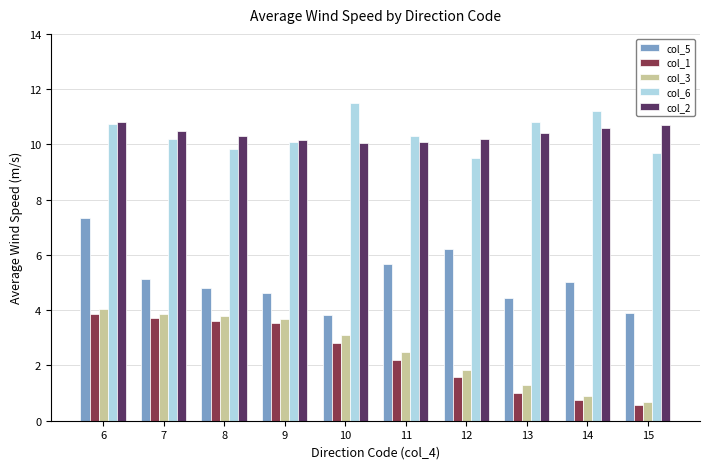

True or false: col_6 has a value of 9.8 at 8.

True